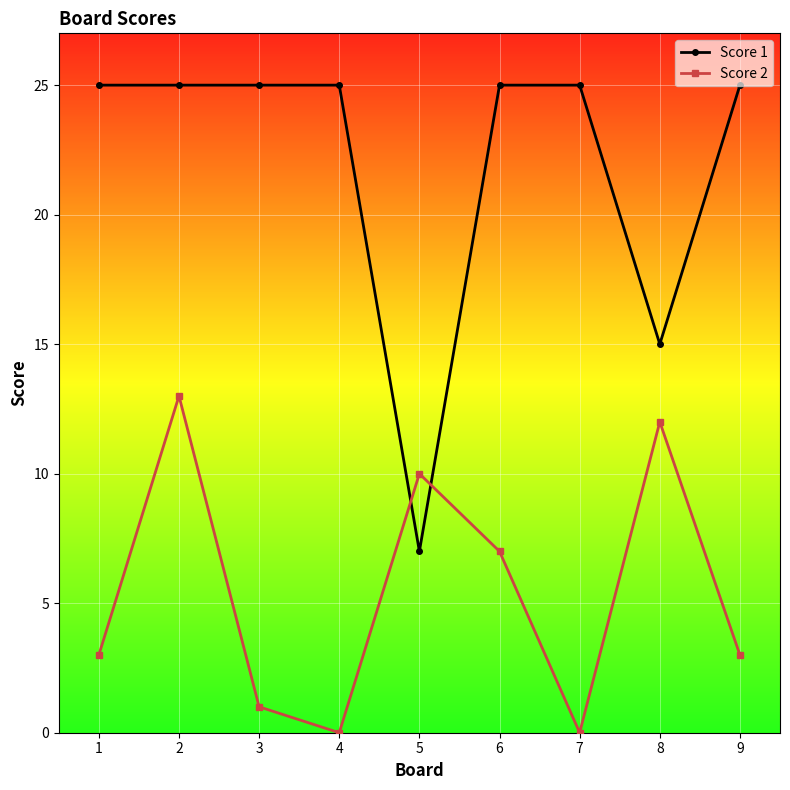

At how many categories does at least one series exceed 20?

7